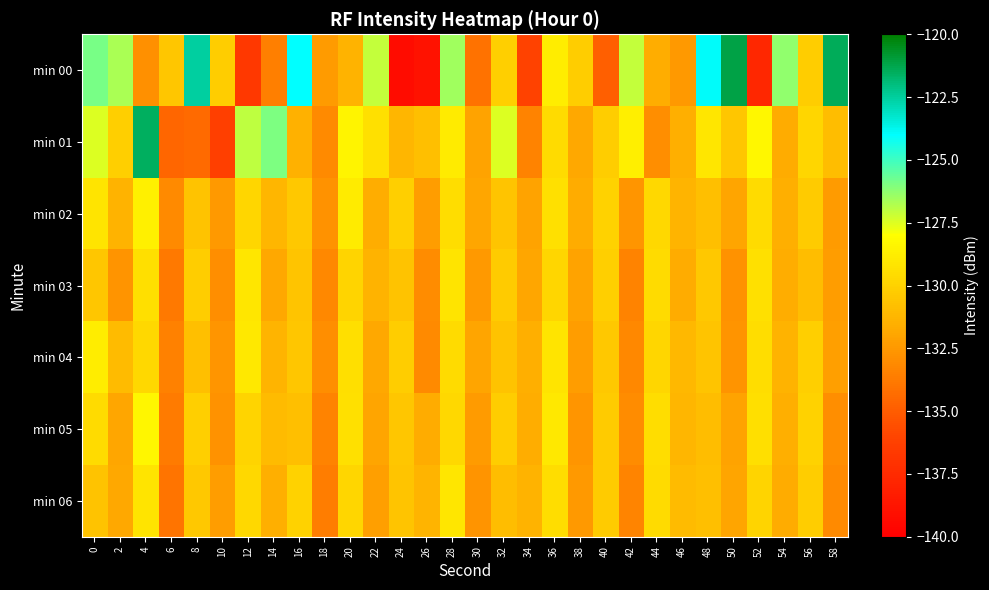

At which category is the sum across all series the highest?

4